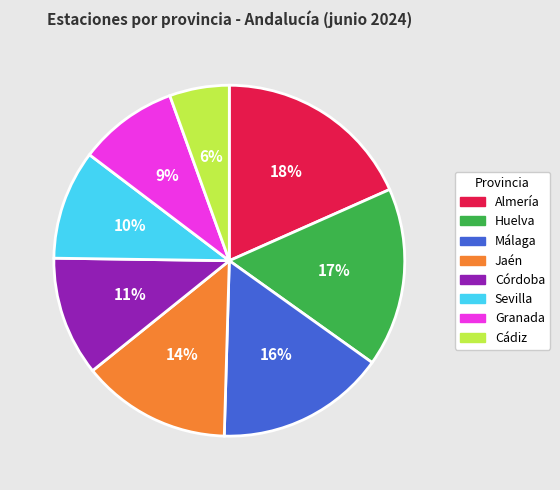

How many slices are in this pie chart?

8